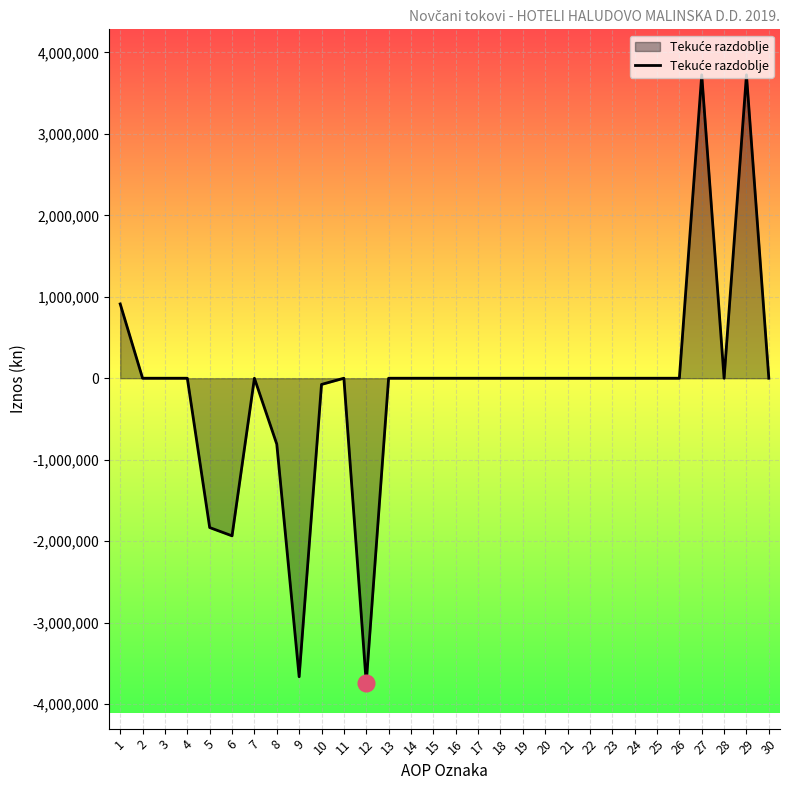

What is the change in value from 5 to 6?

-101695